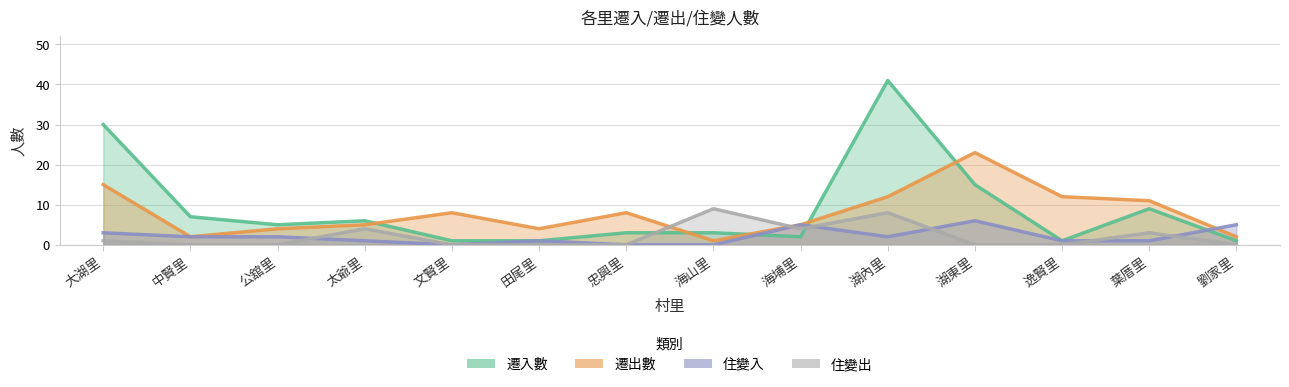

What are all the series names shown in the legend?

遷入數, 遷出數, 住變入, 住變出